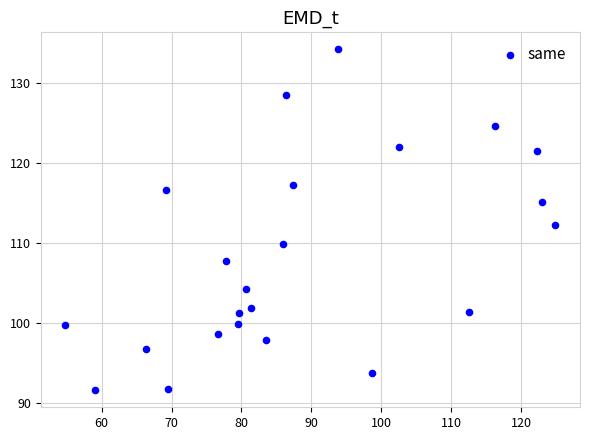

What is the range of X values (max minus min)?

70.1